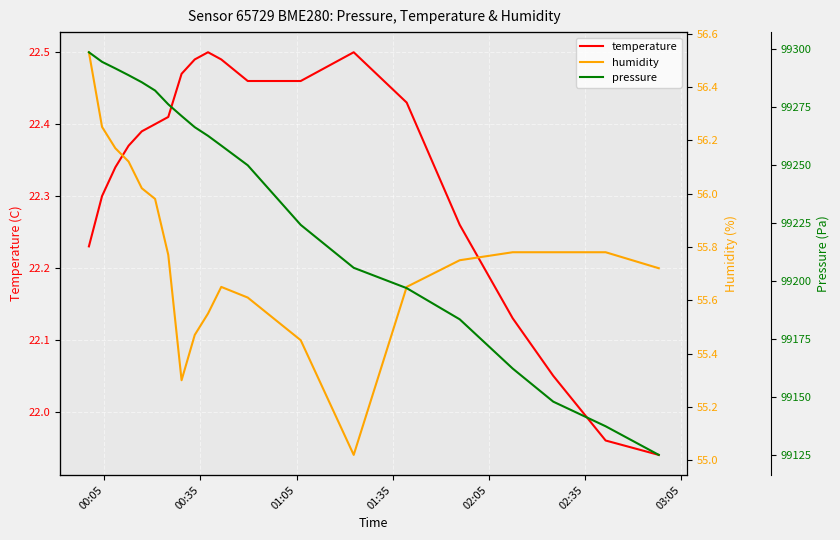

List the series in order of their peak value, lowest first.

temperature, humidity, pressure